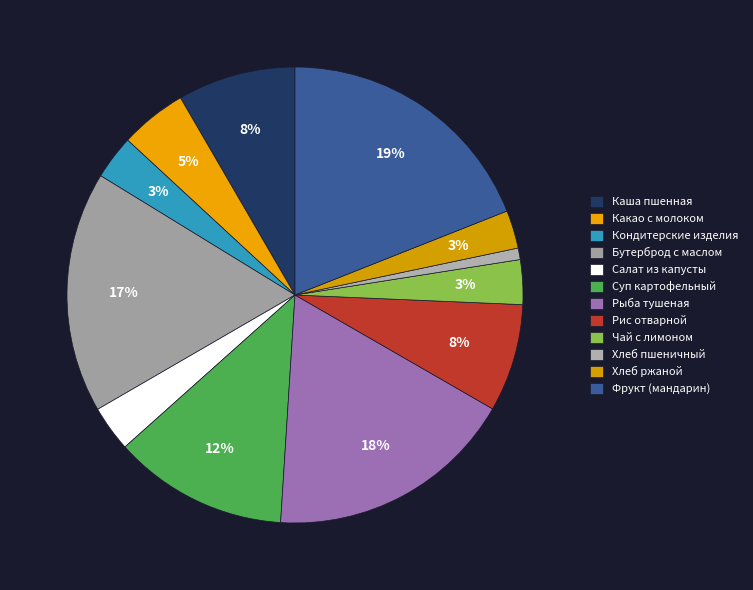

What is the smallest slice in the pie chart?

Хлеб пшеничный